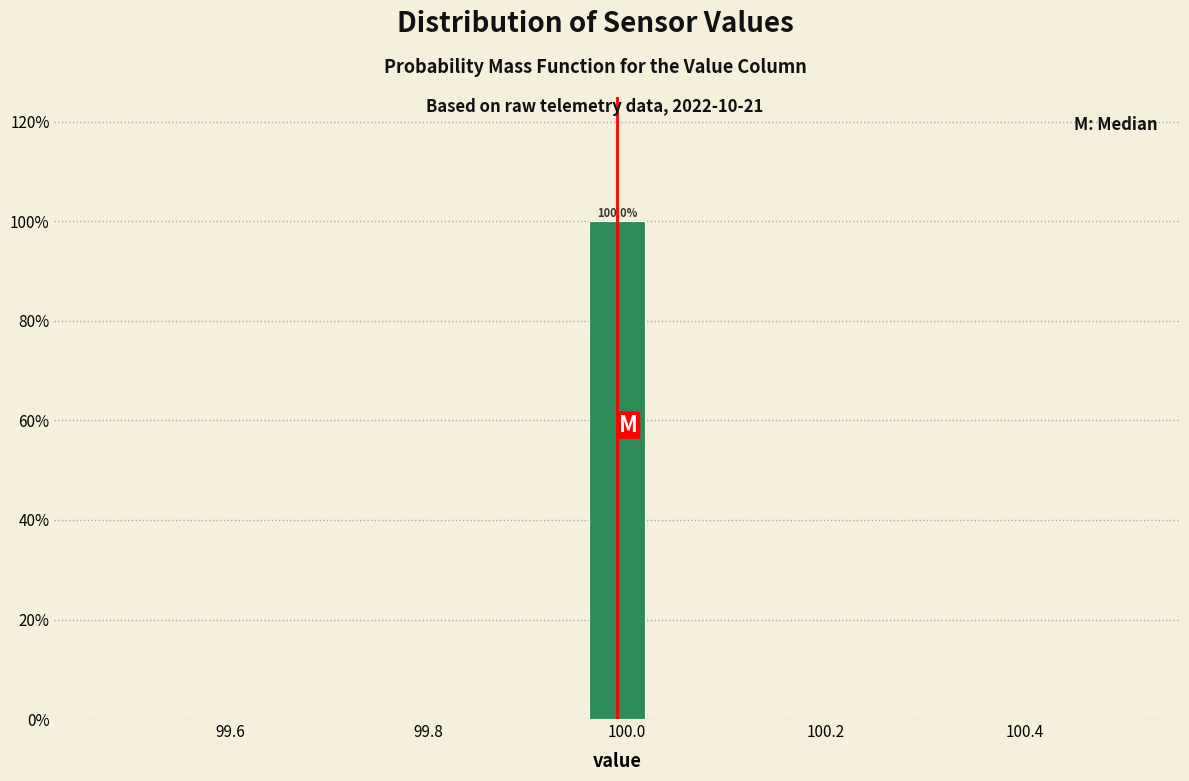

Around what value on the x-axis is the tallest bar? Give the approximate position of its centre, as read against the axis.

100.00